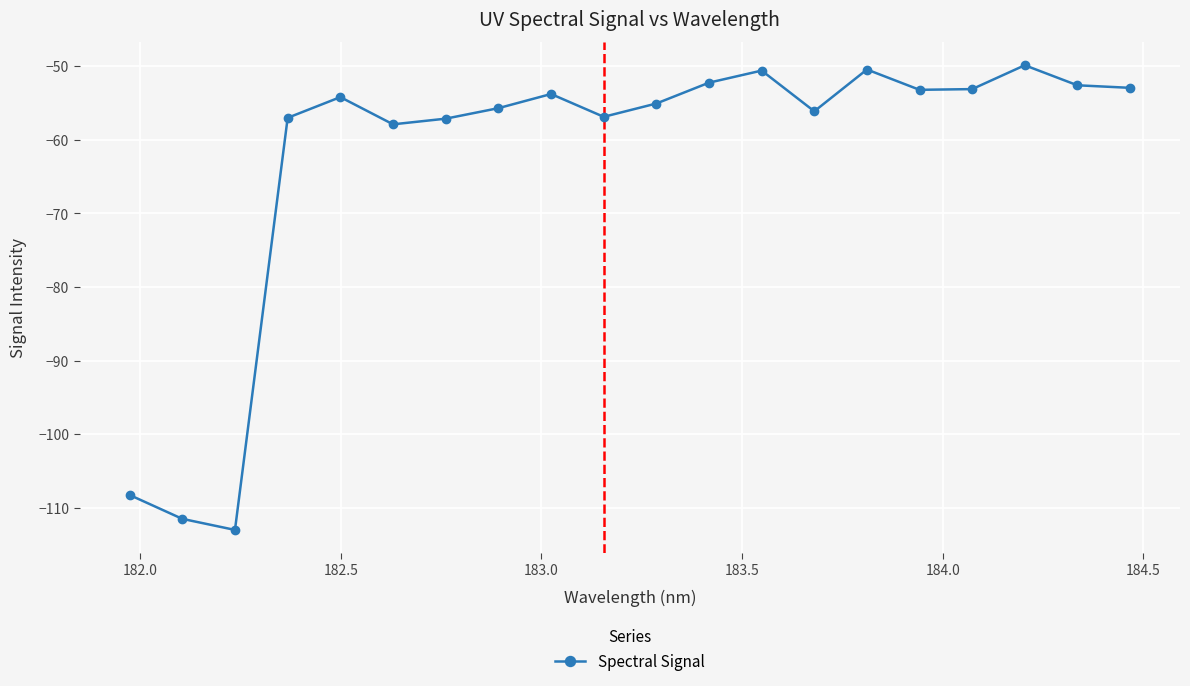

Is this an area chart (filled region under the line)?

No